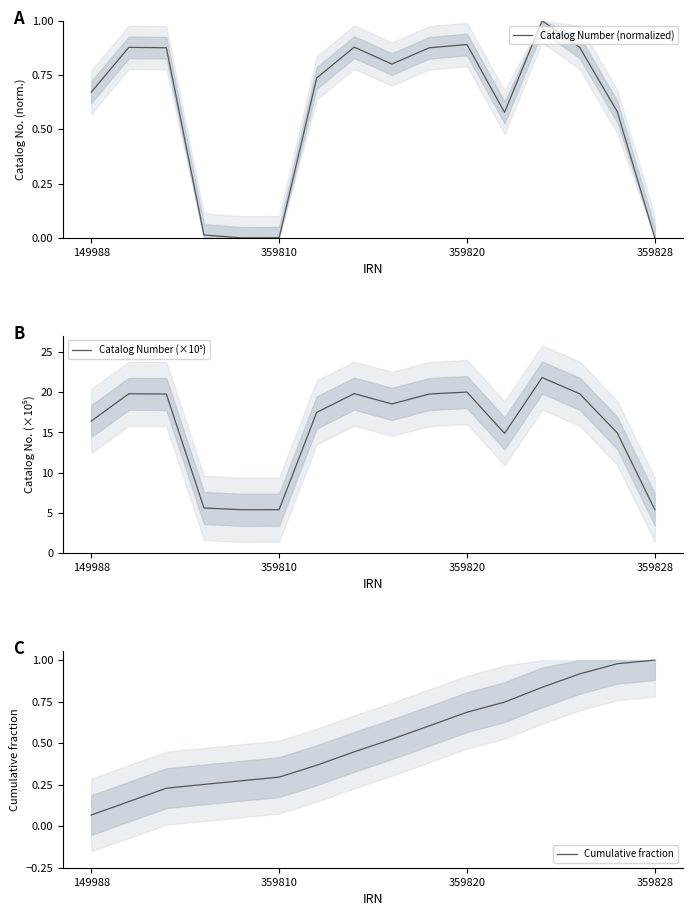

True or false: Cumulative fraction and Catalog Number (×10⁵) cross at least once.

False